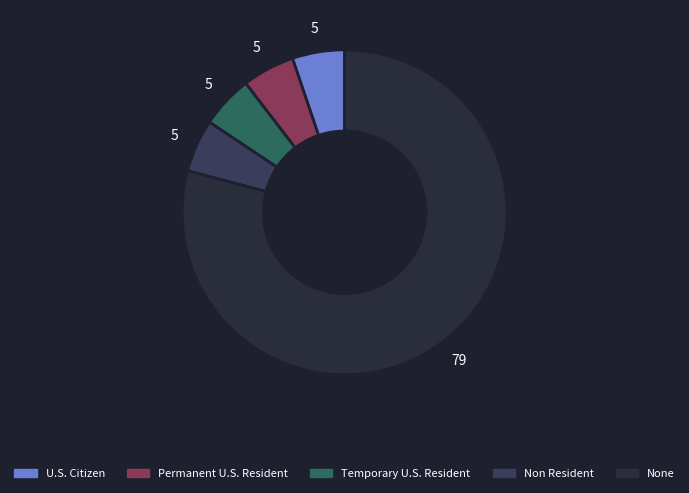

How many slices are in this pie chart?

5